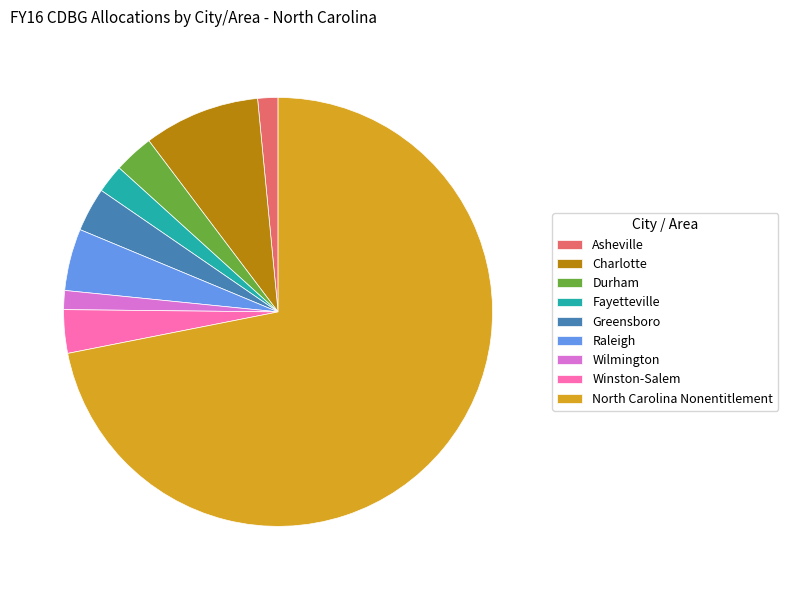

What is the largest slice in the pie chart?

North Carolina Nonentitlement